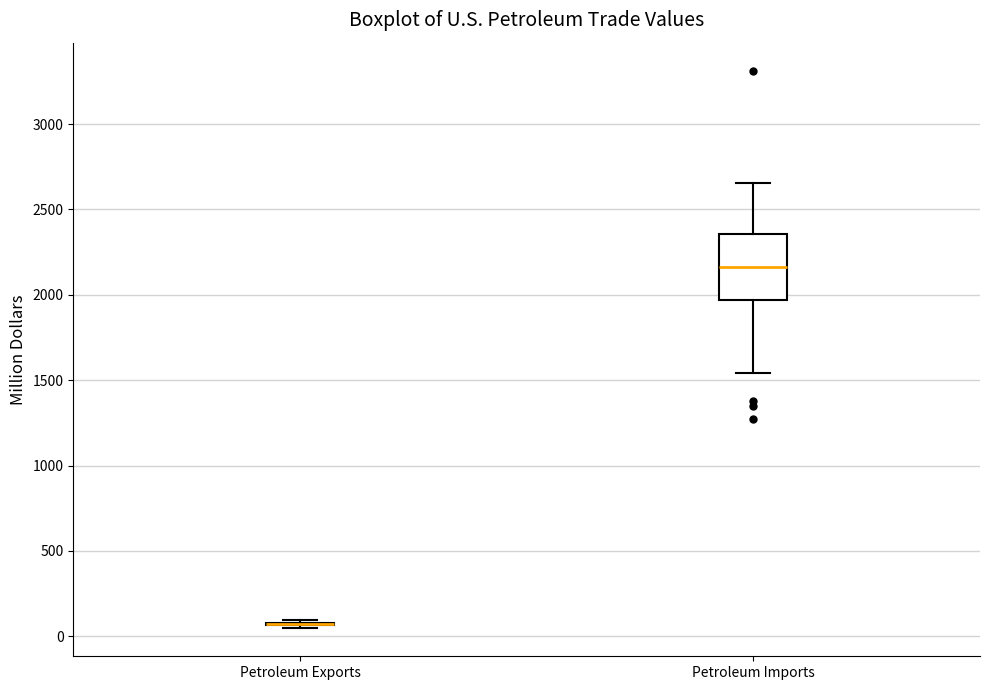

Comparing the boxes themselves (not the whiskers), which one is the tallest?

Petroleum Imports